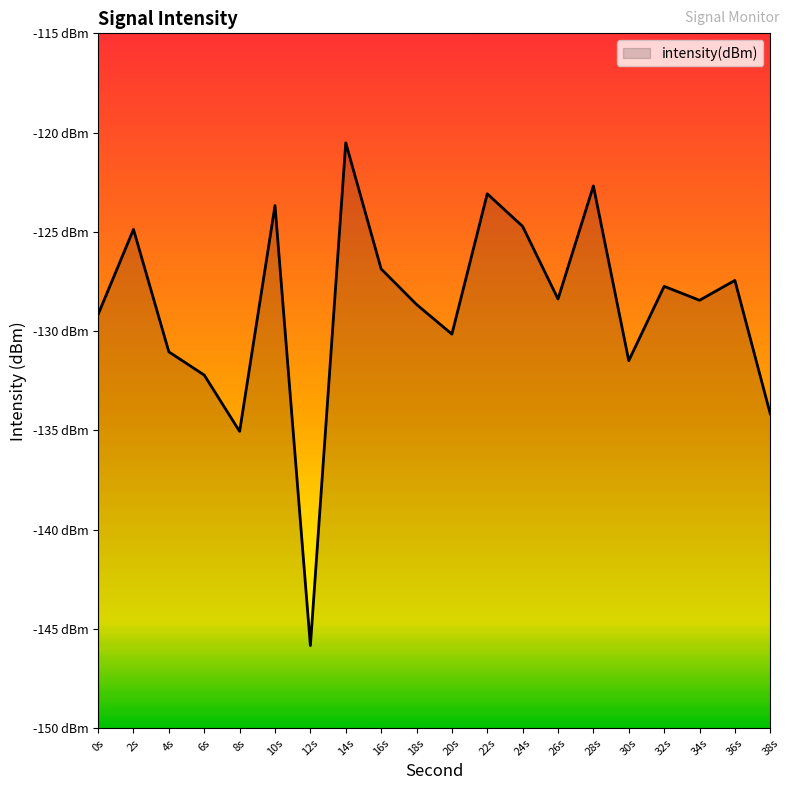

What is the value of the 11th point from the left?

-130.2